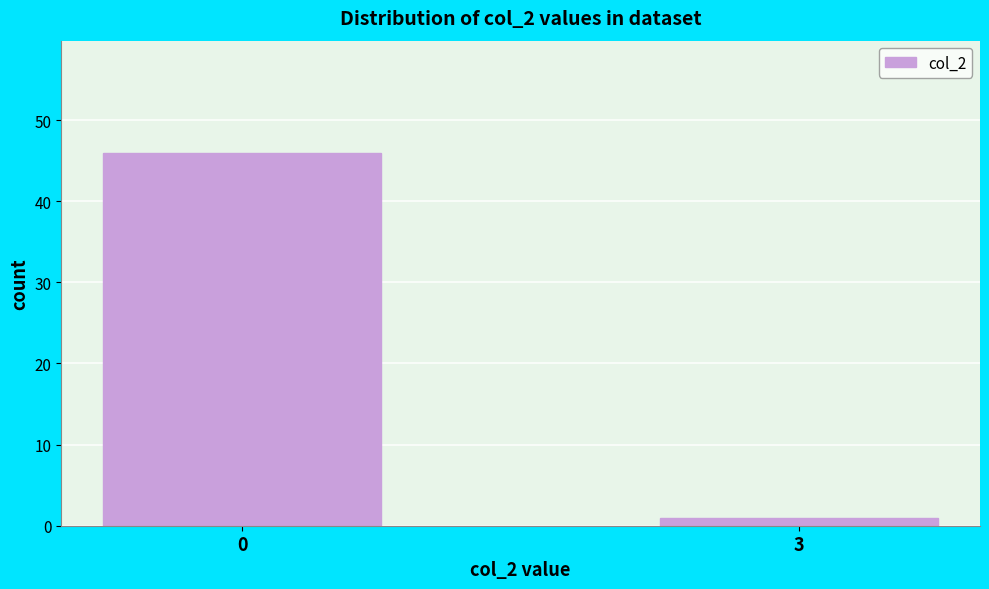

Reading left to right, extract all data points from this chart.

46	1